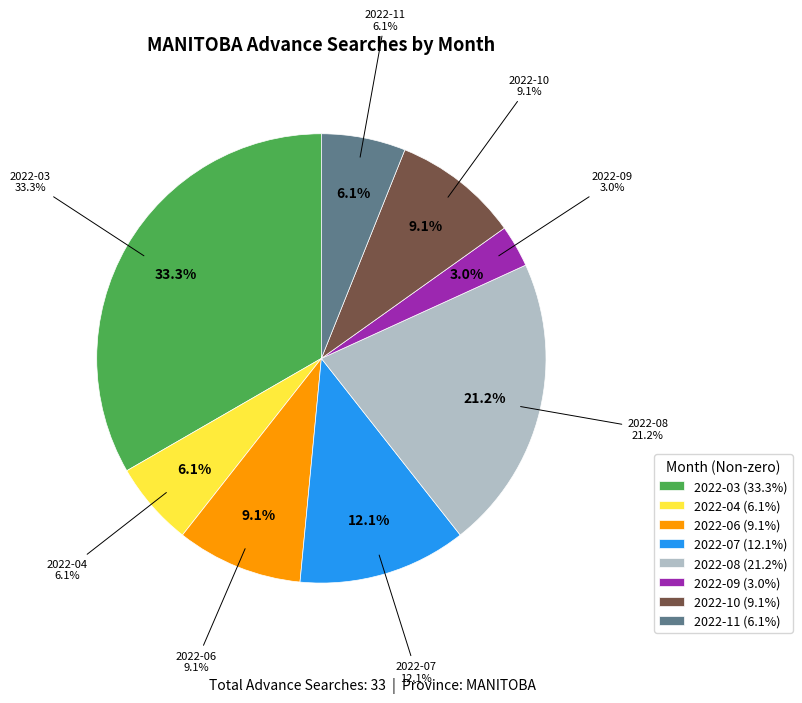

What percentage do 2022-08 and 2022-04 together represent?

27.3%